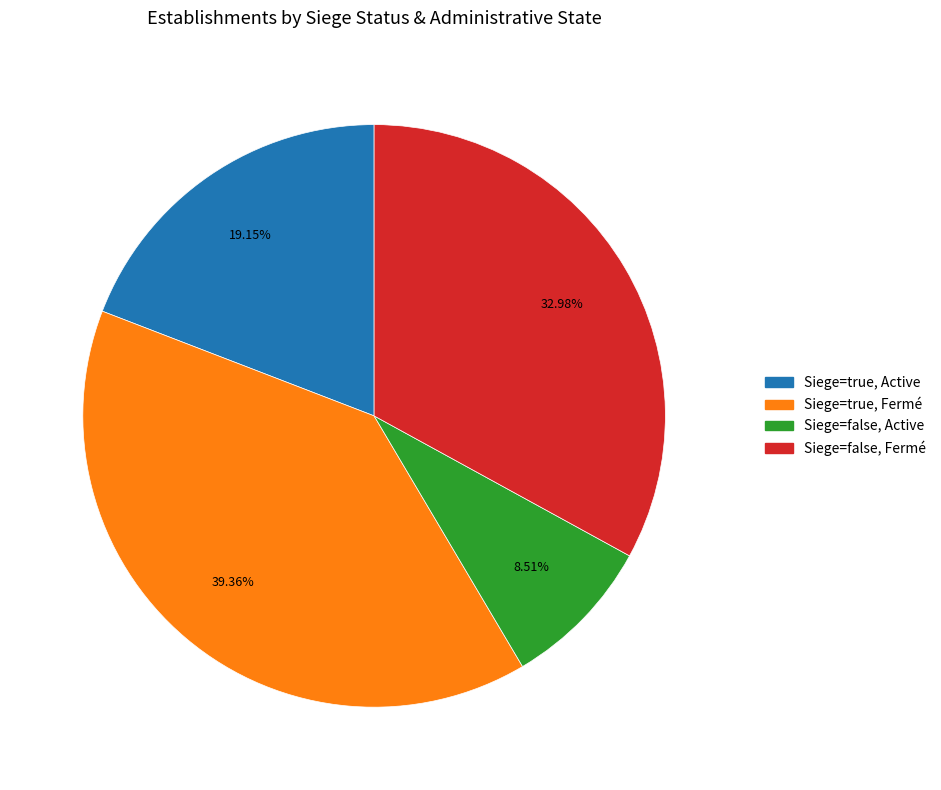

Combined, do Siege=false, Active and Siege=true, Fermé account for over 50%?

No